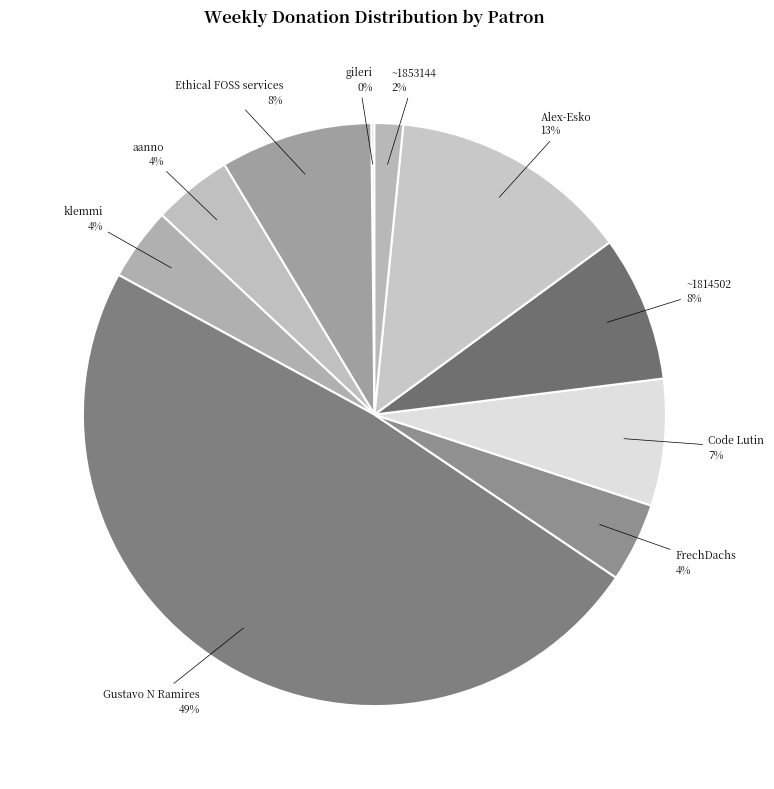

Rank the categories by value from lowest to highest.

gileri, ~1853144, klemmi, aanno, FrechDachs, Code Lutin, ~1814502, Ethical FOSS services, Alex-Esko, Gustavo N Ramires